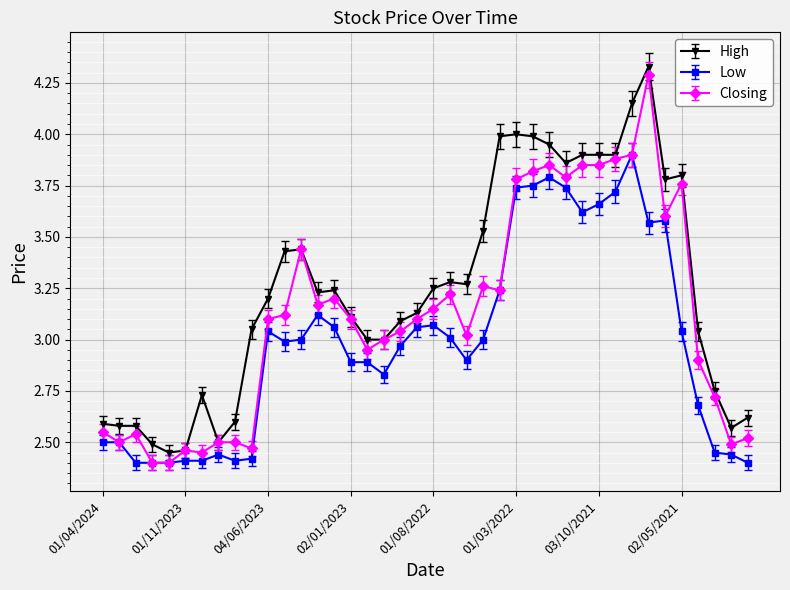

Which series has the widest spread of values?

Closing